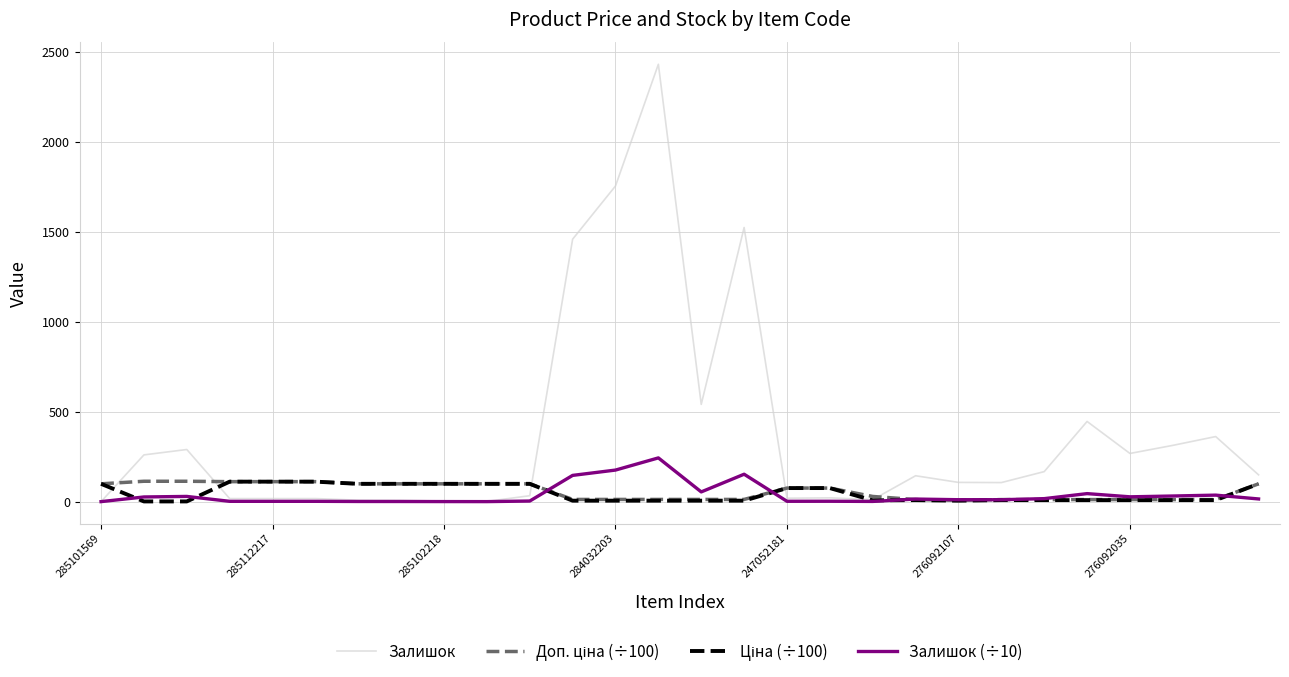

Which series has the largest total across all categories?

Залишок